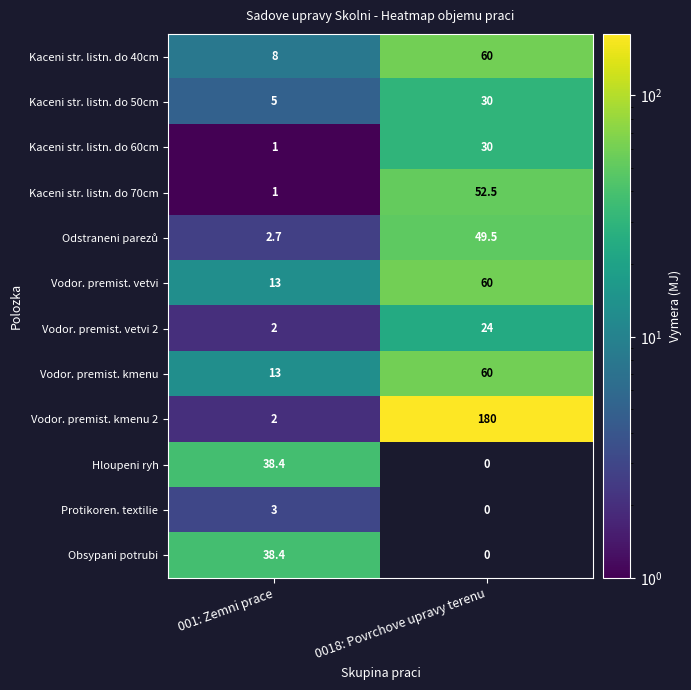

Is it true that Vodor. premist. vetvi equals 13.0 at 001: Zemni prace?

True